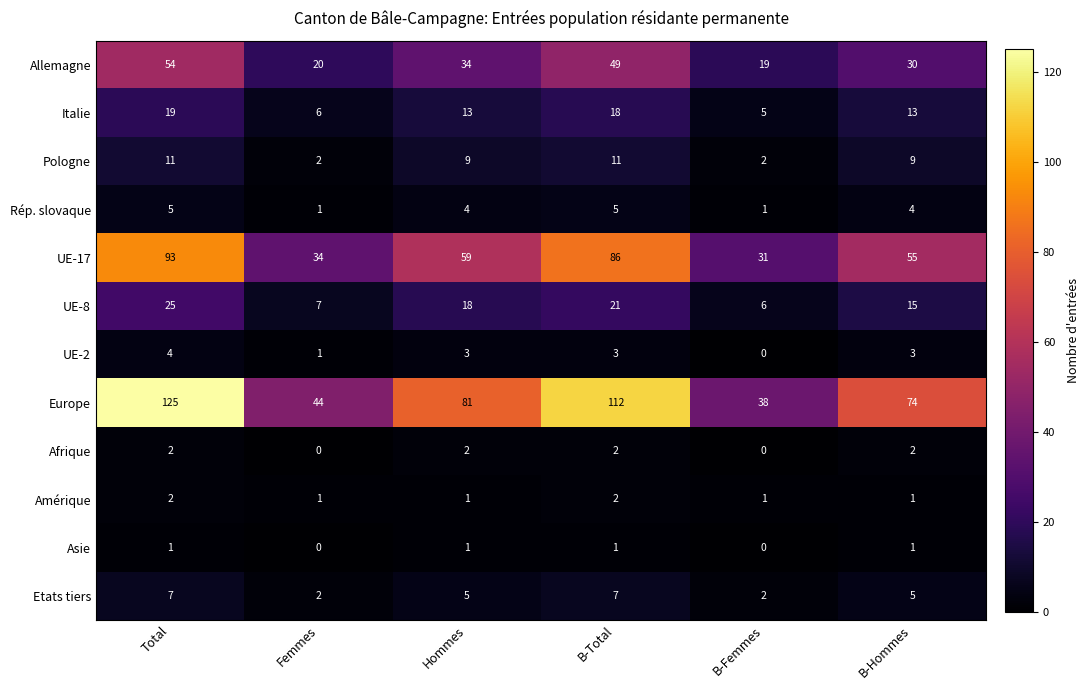

True or false: Afrique has a value of 3 at B-Total.

False